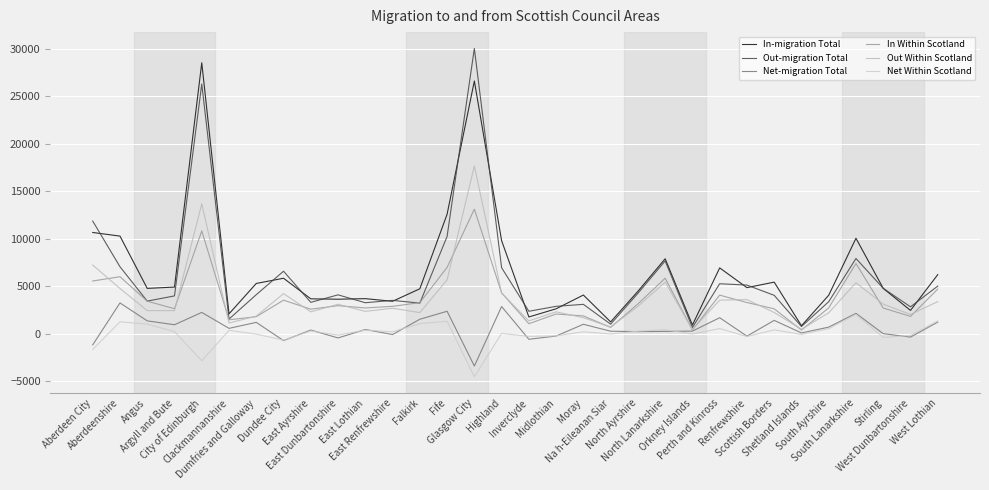

Reading left to right, list all the values displayed in this chart.

In-migration Total: Aberdeen City=10650	Aberdeenshire=10270	Angus=4760	Argyll and Bute=4900	City of Edinburgh=28530	Clackmannanshire=2080	Dumfries and Galloway=5280	Dundee City=5830	East Ayrshire=3660	East Dunbartonshire=3620	East Lothian=3680	East Renfrewshire=3400	Falkirk=4720	Fife=12570	Glasgow City=26610	Highland=9790	Inverclyde=1750	Midlothian=2610	Moray=4060	Na h-Eileanan Siar=1230	North Ayrshire=4450	North Lanarkshire=7880	Orkney Islands=900	Perth and Kinross=6920	Renfrewshire=4840	Scottish Borders=5420	Shetland Islands=820	South Ayrshire=4040	South Lanarkshire=10040	Stirling=4760	West Dunbartonshire=2440	West Lothian=6210
Out-migration Total: Aberdeen City=11850	Aberdeenshire=7040	Angus=3420	Argyll and Bute=3970	City of Edinburgh=26290	Clackmannanshire=1530	Dumfries and Galloway=4100	Dundee City=6570	East Ayrshire=3290	East Dunbartonshire=4080	East Lothian=3250	East Renfrewshire=3500	Falkirk=3210	Fife=10230	Glasgow City=30030	Highland=6940	Inverclyde=2350	Midlothian=2870	Moray=3080	Na h-Eileanan Siar=990	North Ayrshire=4240	North Lanarkshire=7650	Orkney Islands=640	Perth and Kinross=5250	Renfrewshire=5110	Scottish Borders=4030	Shetland Islands=740	South Ayrshire=3360	South Lanarkshire=7910	Stirling=4770	West Dunbartonshire=2820	West Lothian=5000
Net-migration Total: Aberdeen City=-1190	Aberdeenshire=3230	Angus=1340	Argyll and Bute=930	City of Edinburgh=2230	Clackmannanshire=550	Dumfries and Galloway=1180	Dundee City=-740	East Ayrshire=370	East Dunbartonshire=-460	East Lothian=430	East Renfrewshire=-100	Falkirk=1510	Fife=2350	Glasgow City=-3420	Highland=2850	Inverclyde=-600	Midlothian=-260	Moray=980	Na h-Eileanan Siar=250	North Ayrshire=210	North Lanarkshire=230	Orkney Islands=260	Perth and Kinross=1670	Renfrewshire=-270	Scottish Borders=1390	Shetland Islands=70	South Ayrshire=680	South Lanarkshire=2130	Stirling=-10	West Dunbartonshire=-370	West Lothian=1210
In Within Scotland: Aberdeen City=5540	Aberdeenshire=5990	Angus=3410	Argyll and Bute=2620	City of Edinburgh=10810	Clackmannanshire=1450	Dumfries and Galloway=1780	Dundee City=3520	East Ayrshire=2570	East Dunbartonshire=2940	East Lothian=2700	East Renfrewshire=2870	Falkirk=3260	Fife=6970	Glasgow City=13110	Highland=4290	Inverclyde=1040	Midlothian=2060	Moray=1860	Na h-Eileanan Siar=650	North Ayrshire=3120	North Lanarkshire=5830	Orkney Islands=380	Perth and Kinross=4050	Renfrewshire=3270	Scottish Borders=2610	Shetland Islands=370	South Ayrshire=2710	South Lanarkshire=7380	Stirling=2690	West Dunbartonshire=1810	West Lothian=4690
Out Within Scotland: Aberdeen City=7220	Aberdeenshire=4750	Angus=2420	Argyll and Bute=2420	City of Edinburgh=13670	Clackmannanshire=1110	Dumfries and Galloway=1840	Dundee City=4210	East Ayrshire=2290	East Dunbartonshire=3090	East Lothian=2340	East Renfrewshire=2670	Falkirk=2210	Fife=5660	Glasgow City=17660	Highland=4270	Inverclyde=1340	Midlothian=2290	Moray=1670	Na h-Eileanan Siar=690	North Ayrshire=2870	North Lanarkshire=5420	Orkney Islands=430	Perth and Kinross=3520	Renfrewshire=3580	Scottish Borders=2220	Shetland Islands=450	South Ayrshire=2190	South Lanarkshire=5360	Stirling=3100	West Dunbartonshire=2010	West Lothian=3370
Net Within Scotland: Aberdeen City=-1680	Aberdeenshire=1240	Angus=1000	Argyll and Bute=200	City of Edinburgh=-2860	Clackmannanshire=340	Dumfries and Galloway=-60	Dundee City=-690	East Ayrshire=280	East Dunbartonshire=-160	East Lothian=360	East Renfrewshire=190	Falkirk=1050	Fife=1300	Glasgow City=-4550	Highland=20	Inverclyde=-300	Midlothian=-240	Moray=190	Na h-Eileanan Siar=-40	North Ayrshire=250	North Lanarkshire=410	Orkney Islands=-50	Perth and Kinross=530	Renfrewshire=-310	Scottish Borders=390	Shetland Islands=-90	South Ayrshire=520	South Lanarkshire=2020	Stirling=-400	West Dunbartonshire=-200	West Lothian=1330